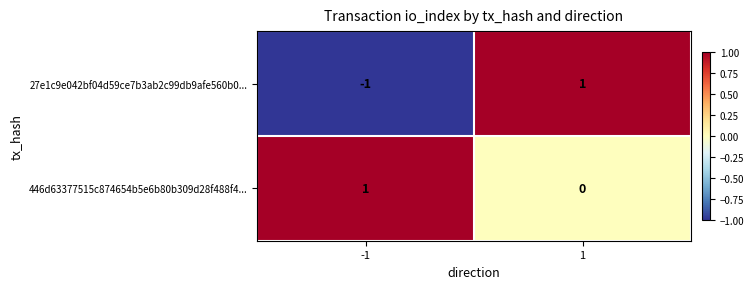

Is it true that 27e1c9e042bf04d59ce7b3ab2c99db9afe560b0... equals -1 at -1?

True